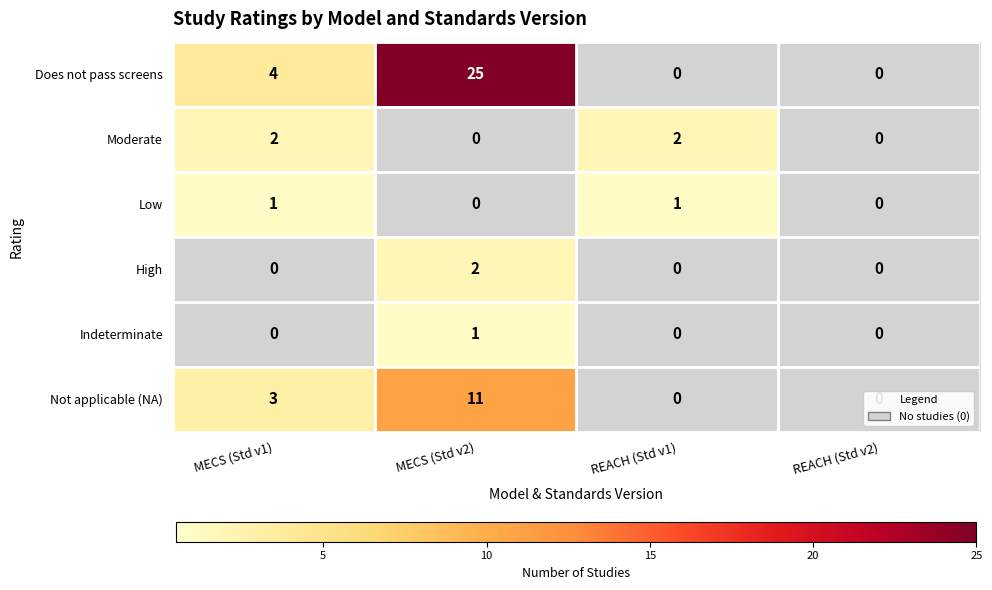

Between REACH (Std v1) and REACH (Std v2), which series saw the biggest shift?

Moderate